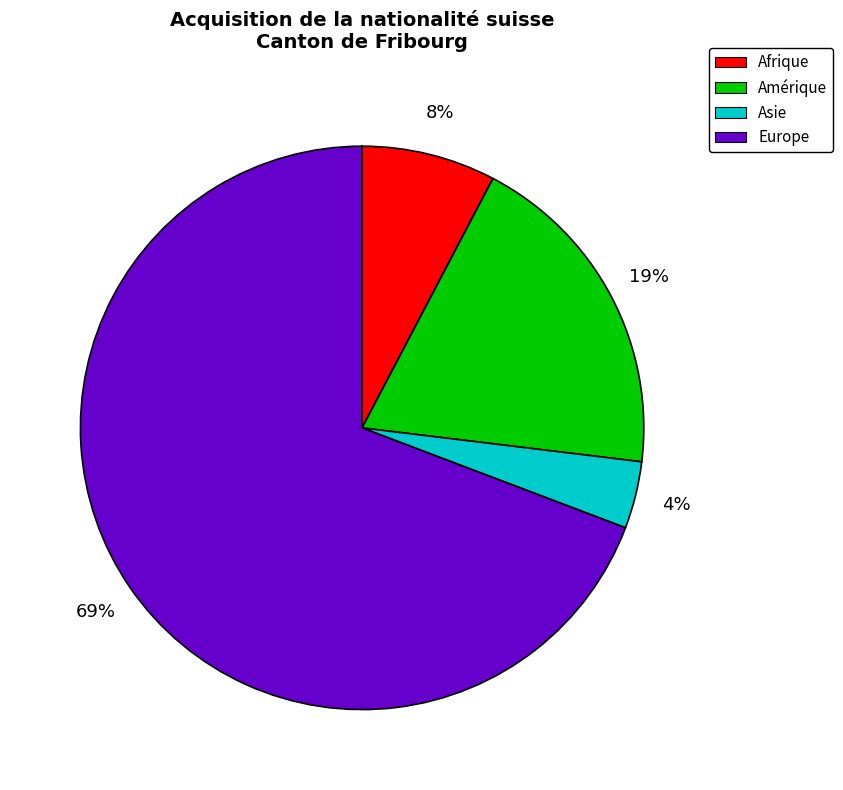

Does any single category account for the majority?

Yes